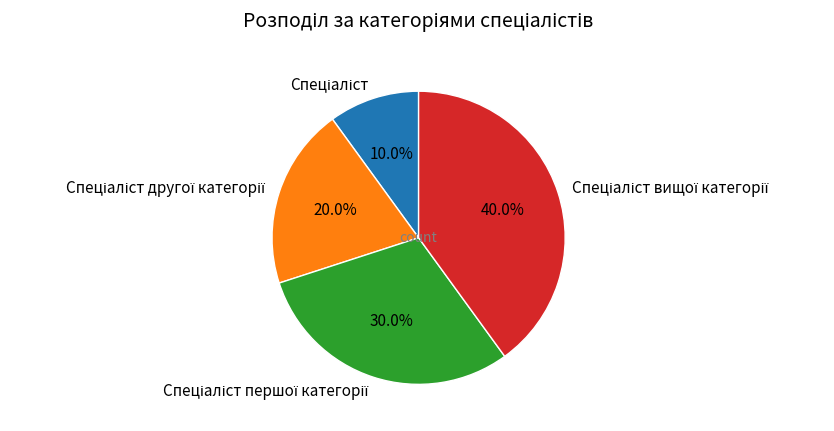

How many slices are in this pie chart?

4